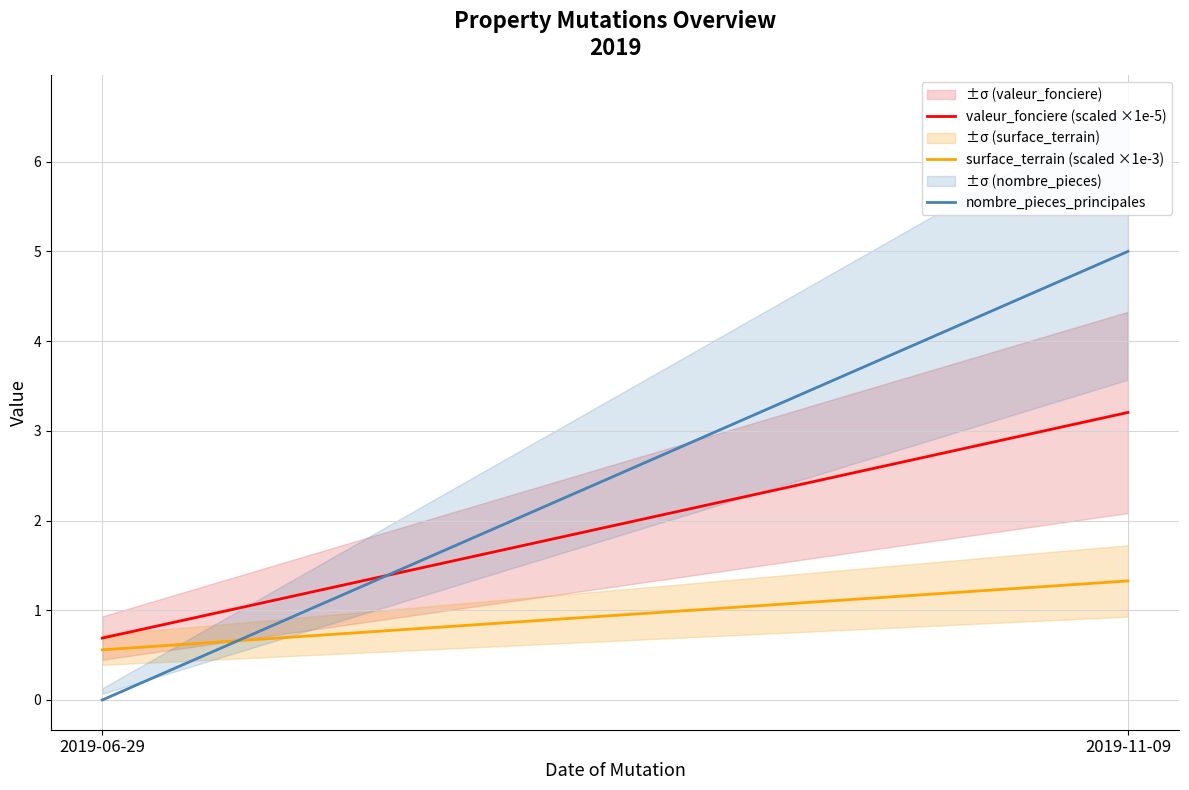

What is the difference between the valeur_fonciere (scaled ×1e-5) values at 2019-11-09 and 2019-06-29?

2.5